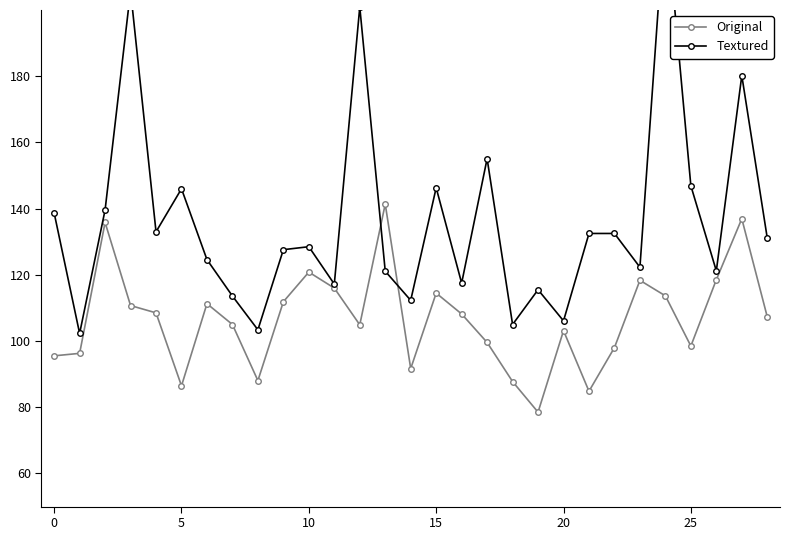

What value does the Textured series have at 17?

155.1